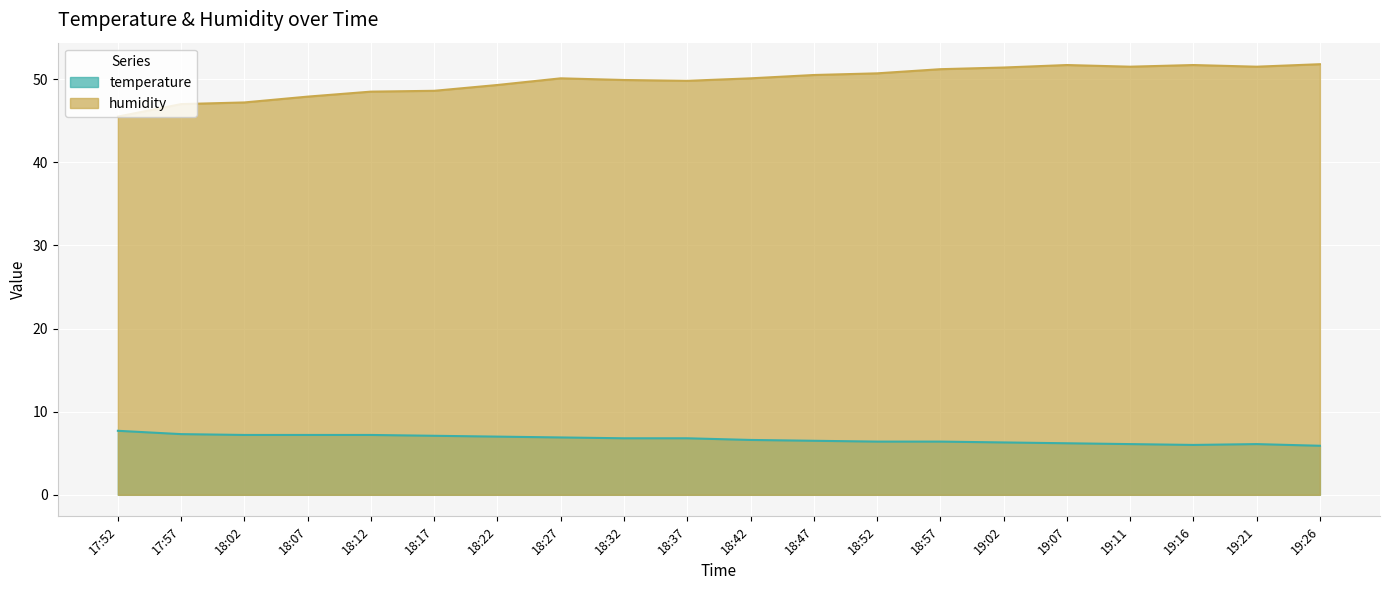

Where is the first local minimum for temperature?

19:16